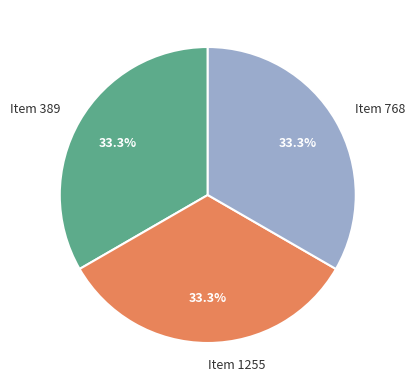

What percentage is the Item 768 slice, to the nearest percent?

33%